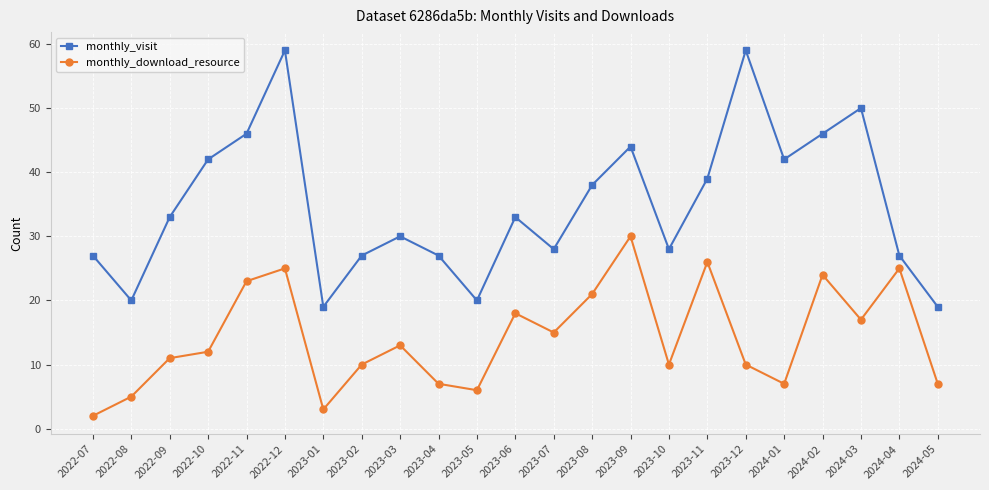

How many distinct data groups are displayed?

2